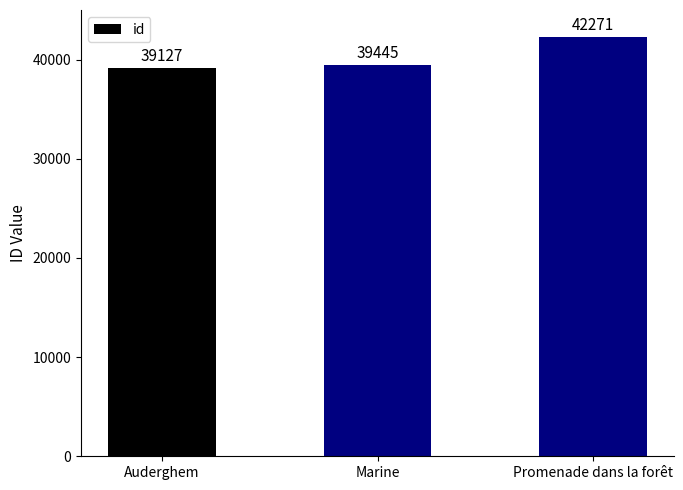

What is the approximate value at Auderghem, to the nearest 100?

39100